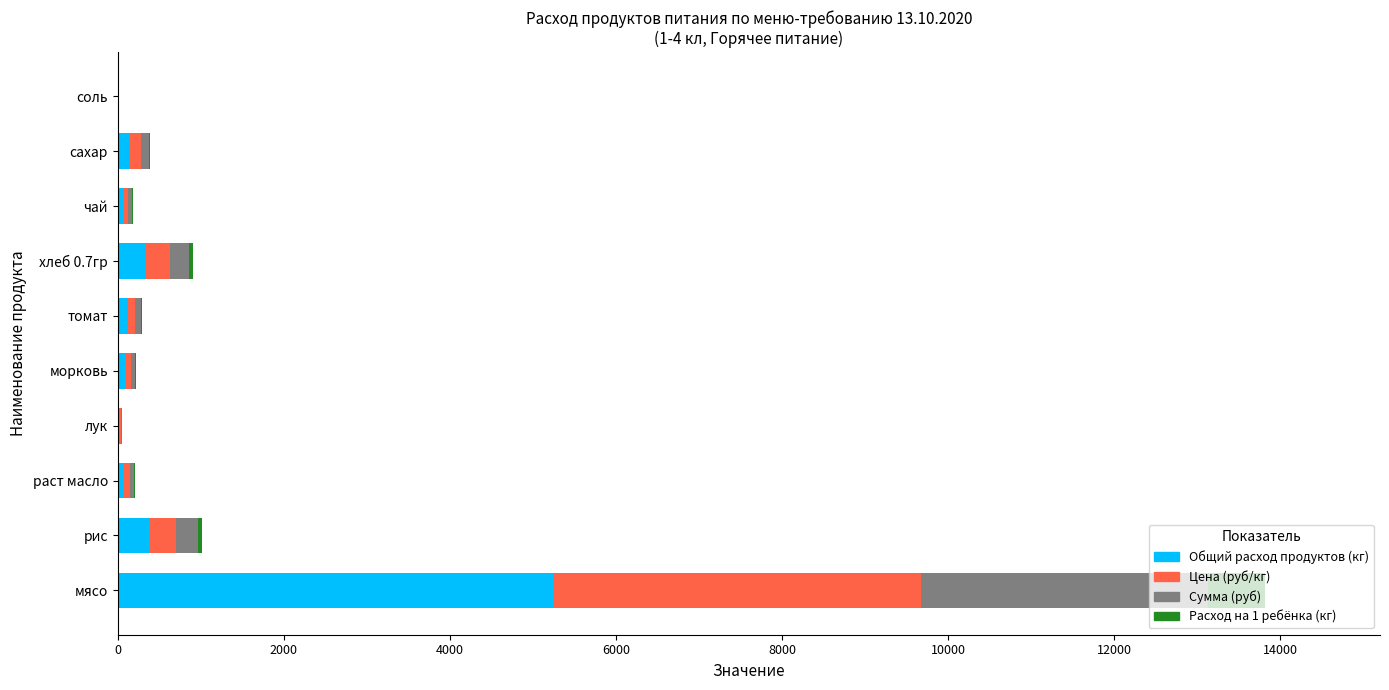

At which category is the sum across all series the highest?

мясо